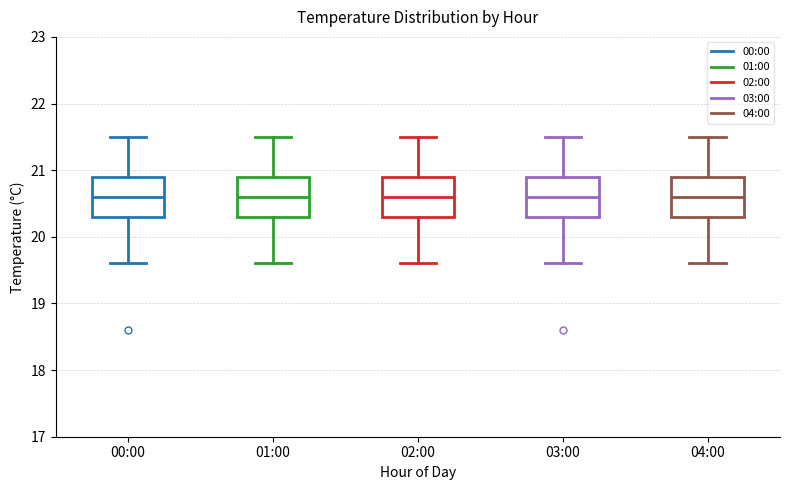

Where is the lower edge of the box for 04:00 on the y-axis? The values are not printed on the chart, so give them approximately, as read against the axis.

20.3